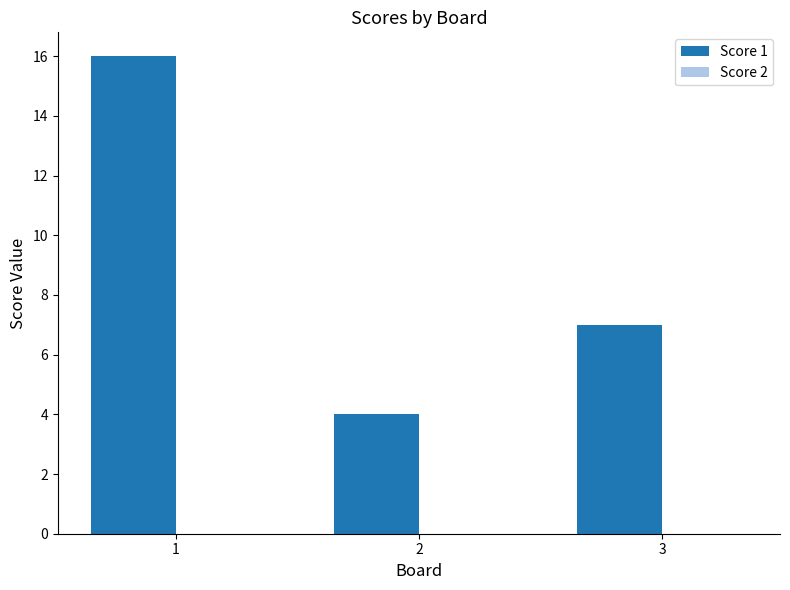

Is it true that the value at 1 is 16?

True